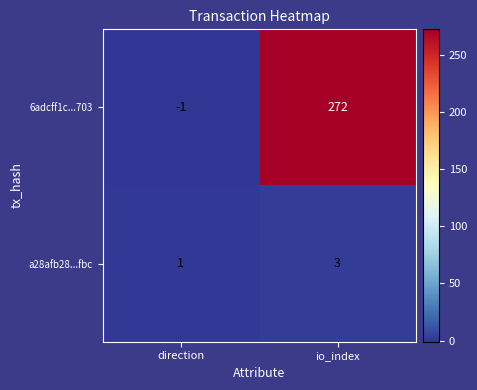

At io_index, list the series in order from largest to smallest.

6adcff1c...703, a28afb28...fbc